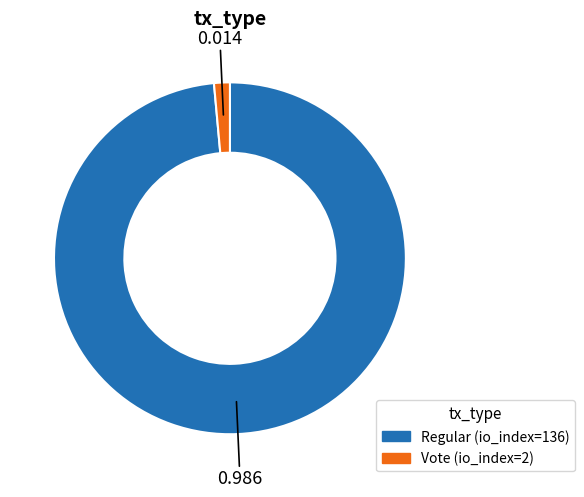

Rank the categories by value from lowest to highest.

Vote, Regular